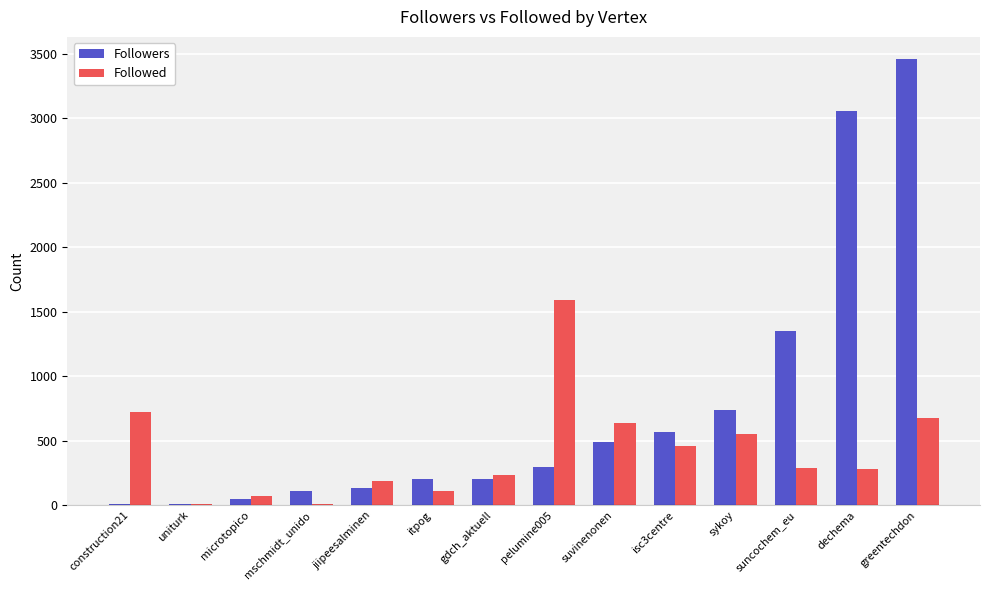

Which series has the widest spread of values?

Followers